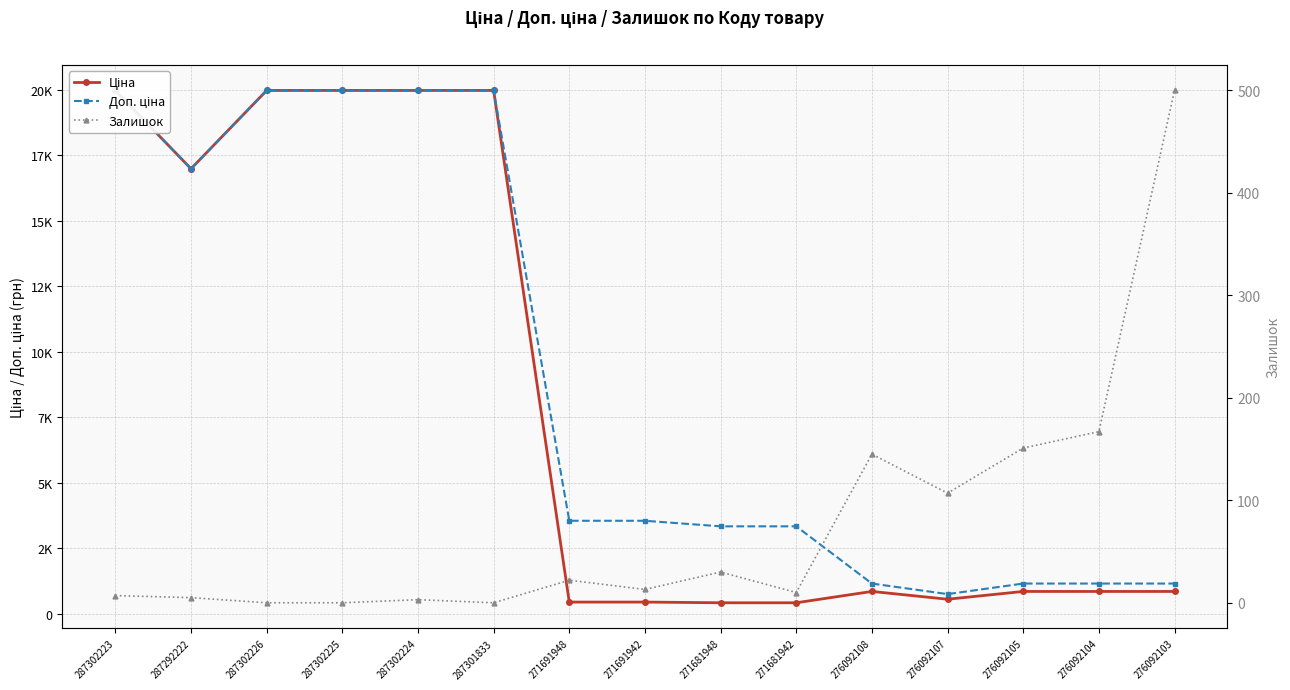

What is the difference between the Залишок values at 271681948 and 276092107?

77.0